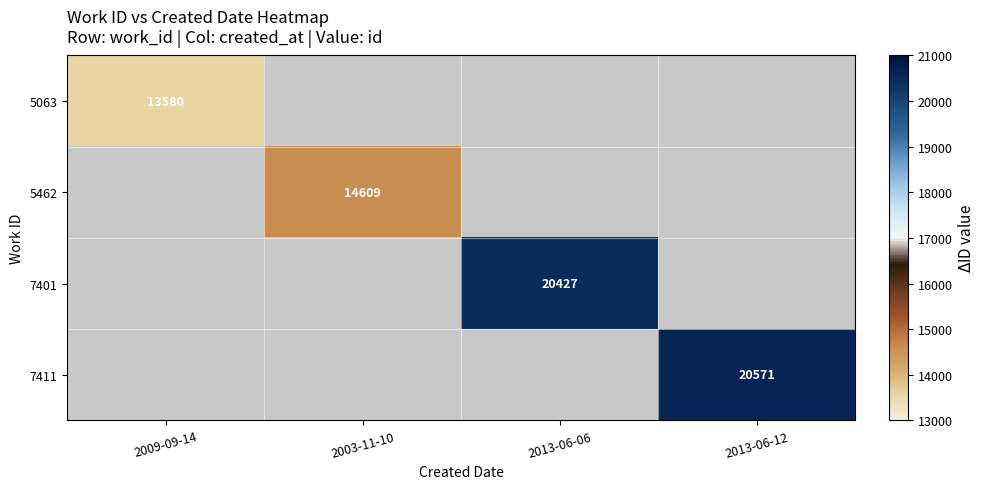

True or false: 5462 has a value of 14609 at 2003-11-10.

True